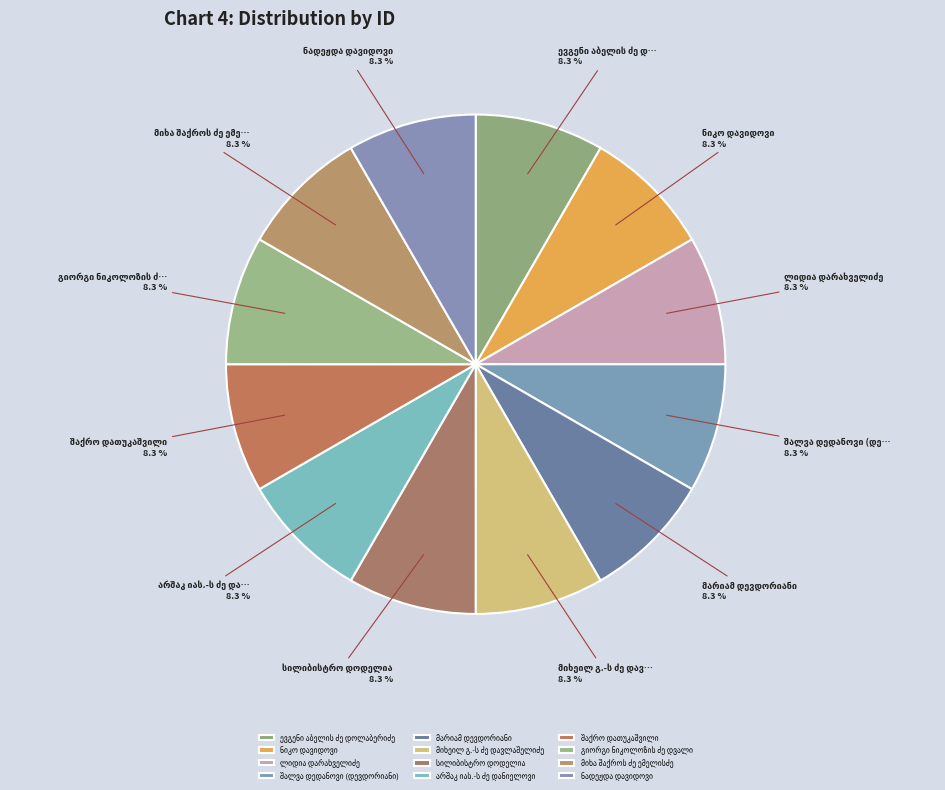

Is there any slice that represents more than half of the pie?

No